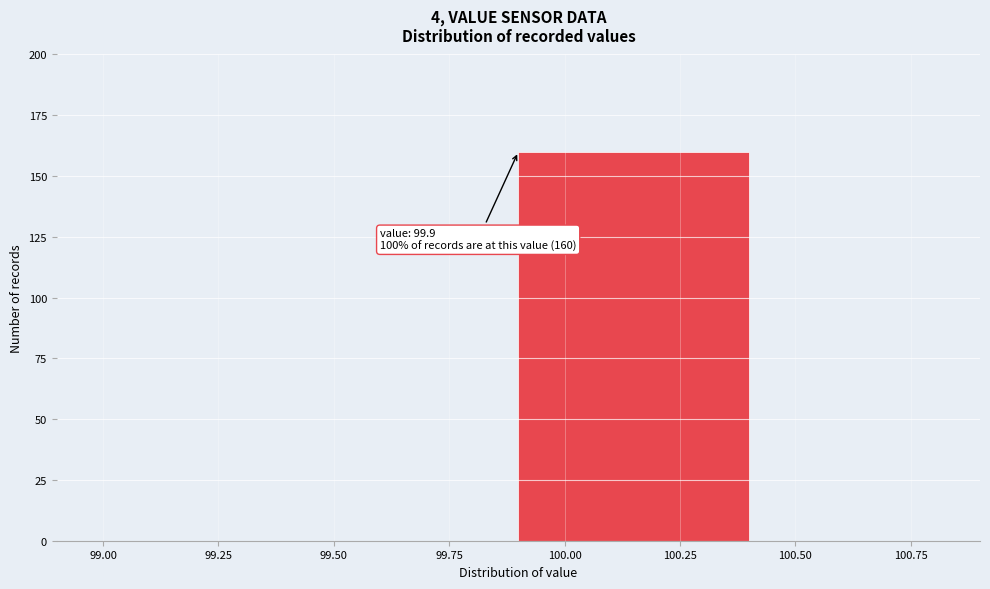

Which range on the x-axis has the tallest bar?

99.9 to 100.4